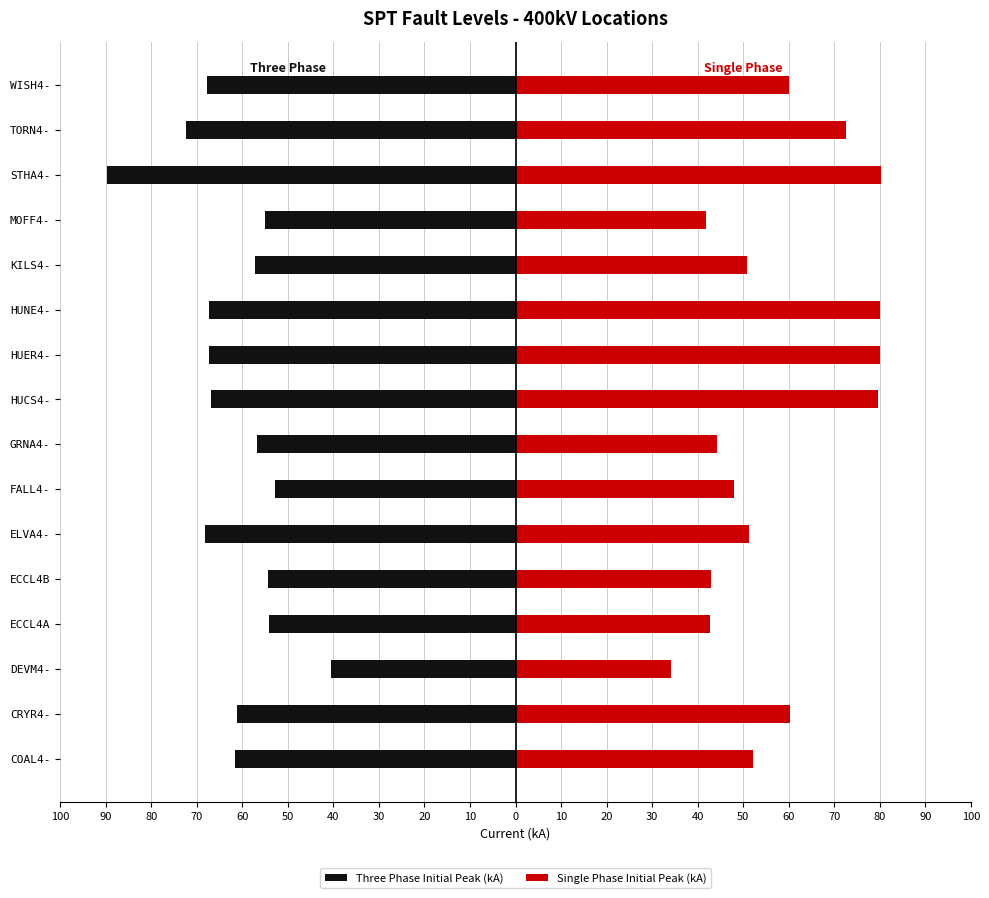

Which series has the largest range (max minus min)?

Three Phase Initial Peak (kA)